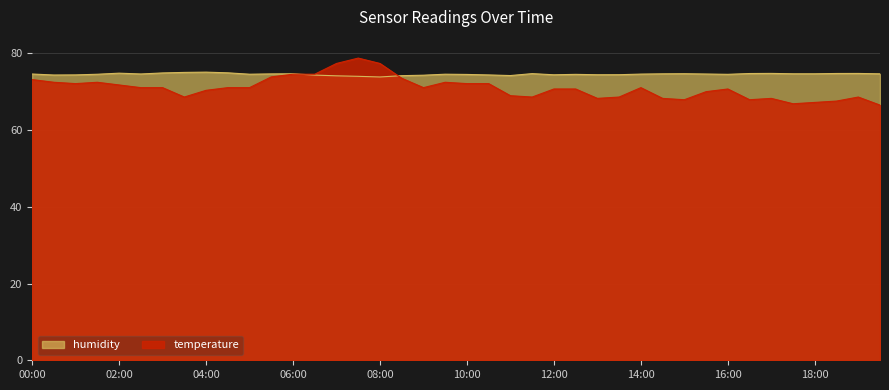

Reading right to left, what are all the values shown in this chart?

temperature: 19:30=66.5	19:00=68.6	18:30=67.5	18:00=67.2	17:30=66.8	17:00=68.2	16:30=67.9	16:00=70.7	15:30=70.0	15:00=67.9	14:30=68.2	14:00=71.0	13:30=68.6	13:00=68.2	12:30=70.7	12:00=70.7	11:30=68.6	11:00=69.0	10:30=72.1	10:00=72.1	09:30=72.4	09:00=71.0	08:30=73.5	08:00=77.3	07:30=78.8	07:00=77.3	06:30=74.5	06:00=74.5	05:30=73.8	05:00=71.0	04:30=71.0	04:00=70.3	03:30=68.6	03:00=71.0	02:30=71.0	02:00=71.8	01:30=72.4	01:00=72.1	00:30=72.4	00:00=73.1
humidity: 19:30=74.7	19:00=74.8	18:30=74.7	18:00=74.7	17:30=74.7	17:00=74.8	16:30=74.7	16:00=74.5	15:30=74.6	15:00=74.7	14:30=74.7	14:00=74.6	13:30=74.4	13:00=74.4	12:30=74.5	12:00=74.4	11:30=74.7	11:00=74.2	10:30=74.4	10:00=74.5	09:30=74.5	09:00=74.3	08:30=74.2	08:00=73.8	07:30=74.0	07:00=74.1	06:30=74.3	06:00=74.7	05:30=74.6	05:00=74.5	04:30=74.9	04:00=75.1	03:30=75.0	03:00=74.9	02:30=74.6	02:00=74.8	01:30=74.5	01:00=74.4	00:30=74.3	00:00=74.6